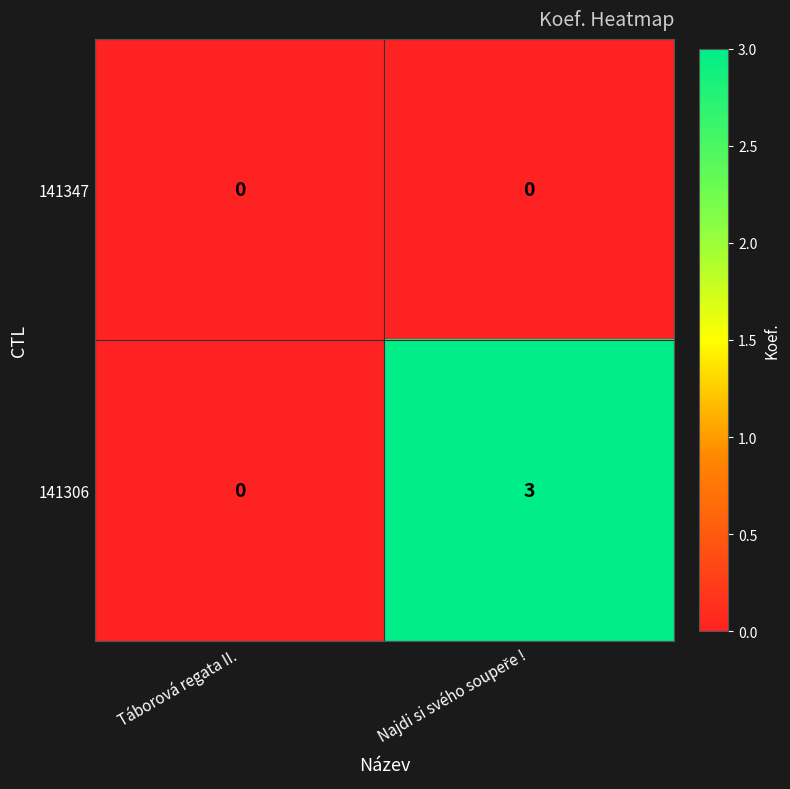

Which series has the largest range (max minus min)?

141306